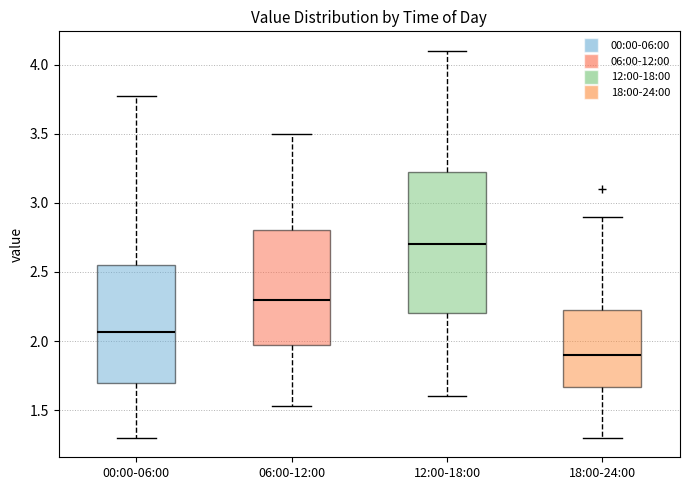

Reading left to right, transcribe this box plot: for each box, give where its median line is, the range the box spans, and where its two whiskers end, as read against the y-axis. The values are not printed on the chart, so give them approximately, as read against the axis.

00:00-06:00: median 2.05, box 1.70 to 2.55, whiskers 1.30 to 3.75
06:00-12:00: median 2.30, box 2.00 to 2.80, whiskers 1.55 to 3.50
12:00-18:00: median 2.70, box 2.20 to 3.25, whiskers 1.60 to 4.10
18:00-24:00: median 1.90, box 1.65 to 2.25, whiskers 1.30 to 2.90